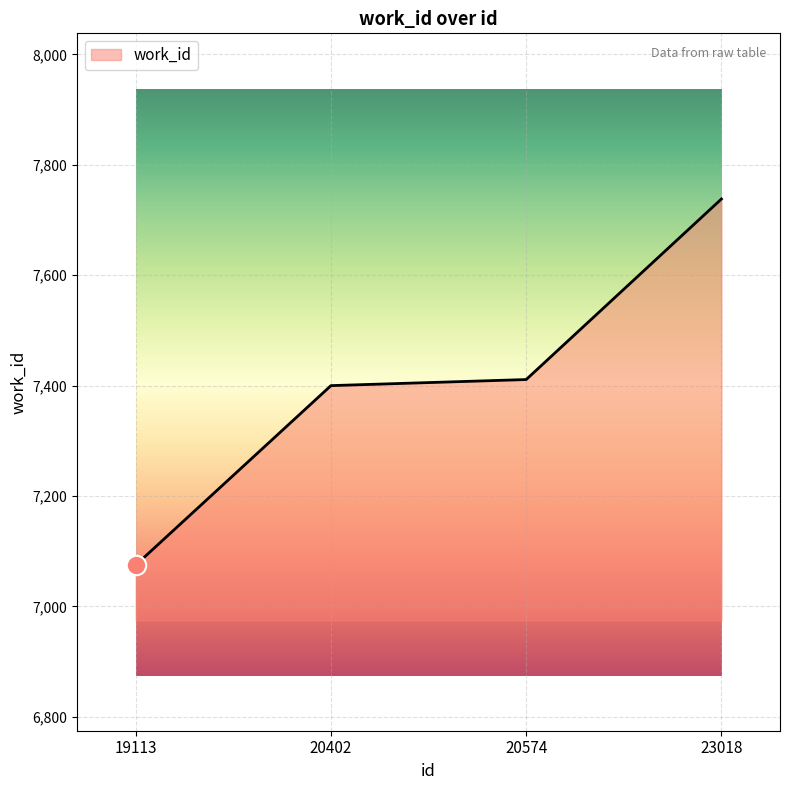

What is the difference between the maximum and minimum values?

663